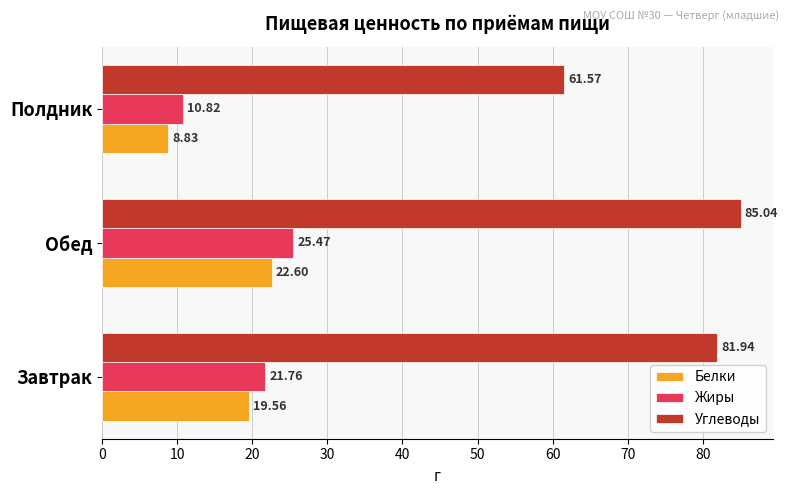

List the labels in order of Белки value, largest first.

Обед, Завтрак, Полдник